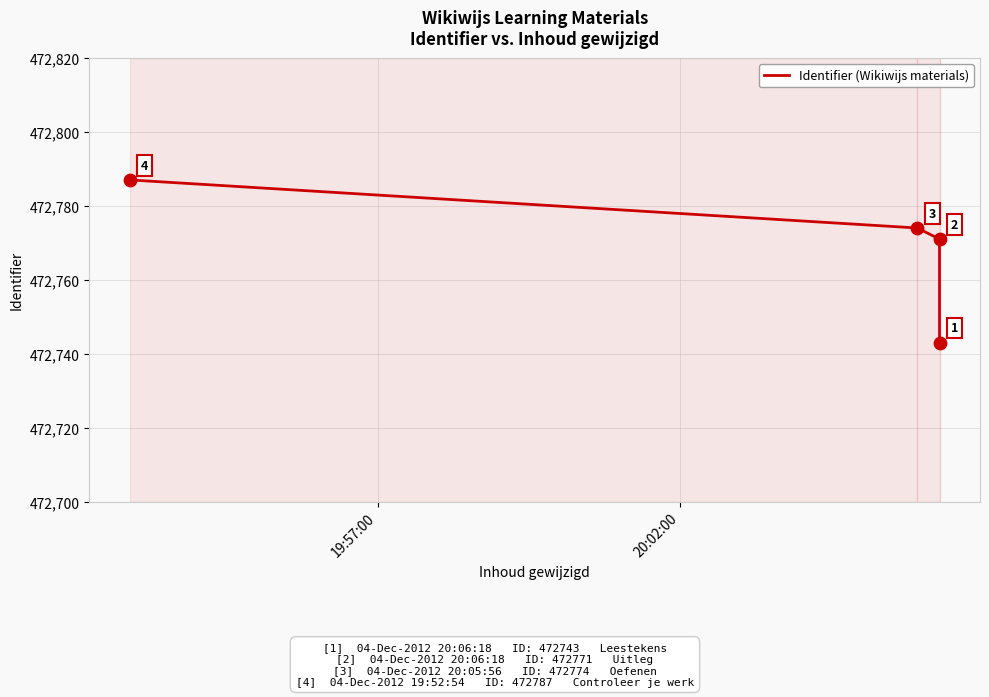

Approximately how many times larger is the value at 19:57:00 compared to 20:02:00?

1.0